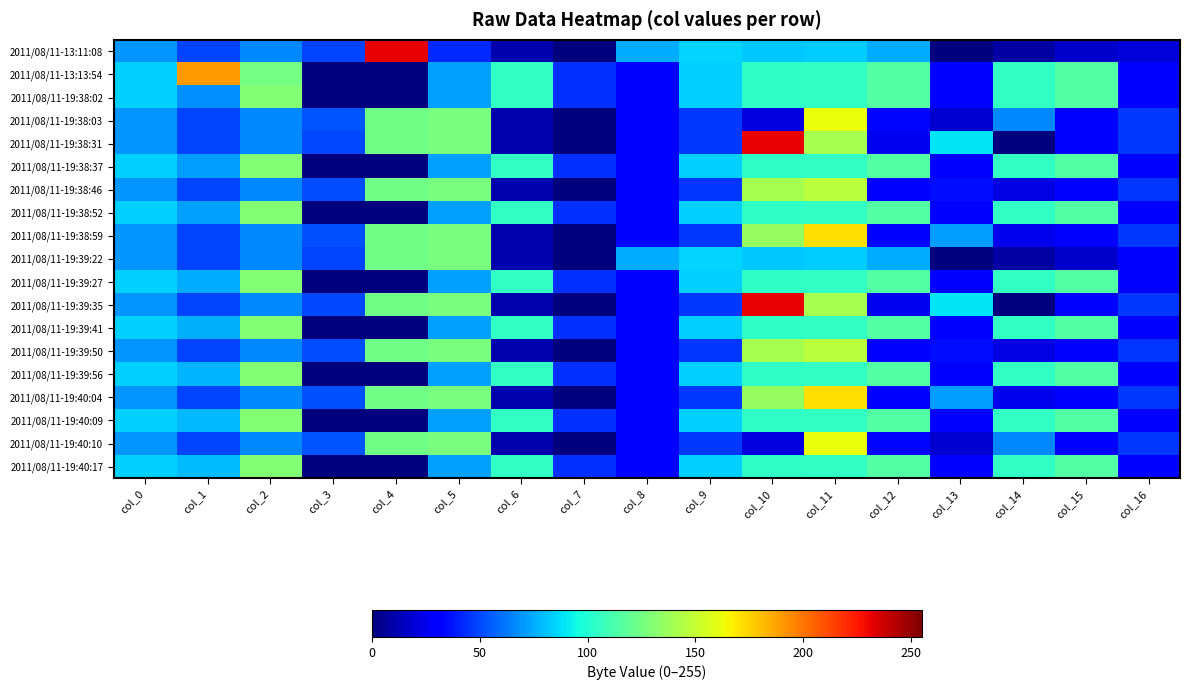

What is the maximum value shown in the chart?

232